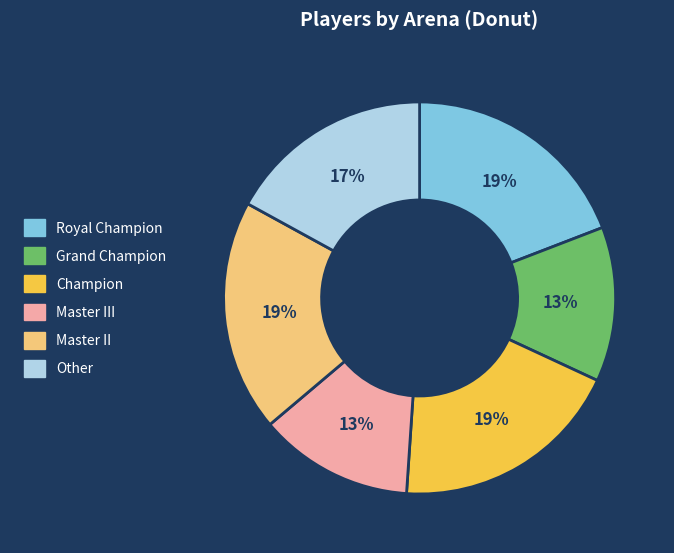

Does Master III represent more than half of the total?

No